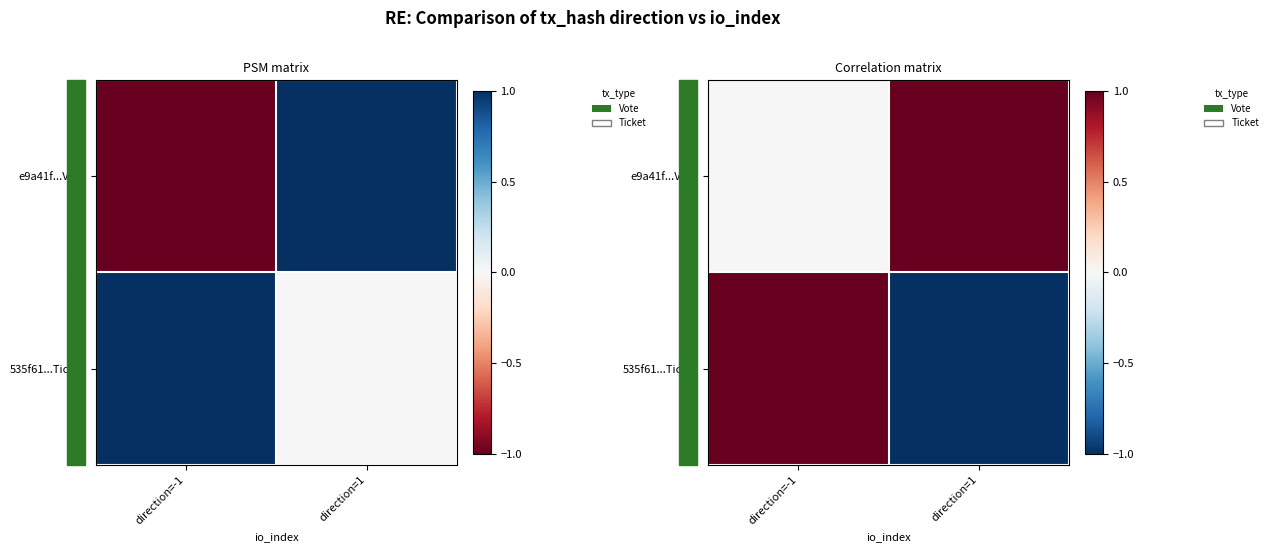

At which category is the sum across all series the highest?

direction=-1